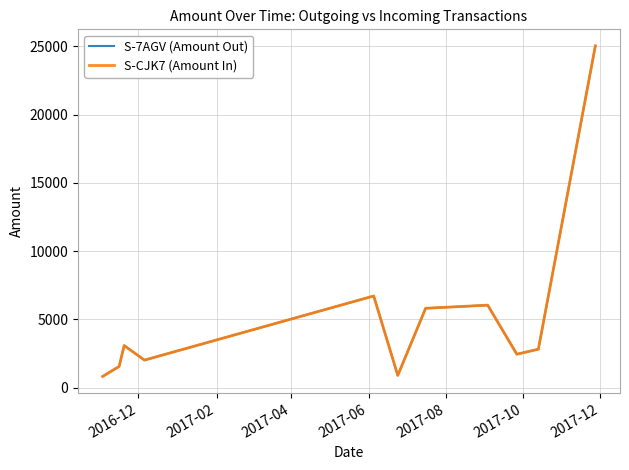

True or false: S-7AGV (Amount Out) and S-CJK7 (Amount In) cross at least once.

False